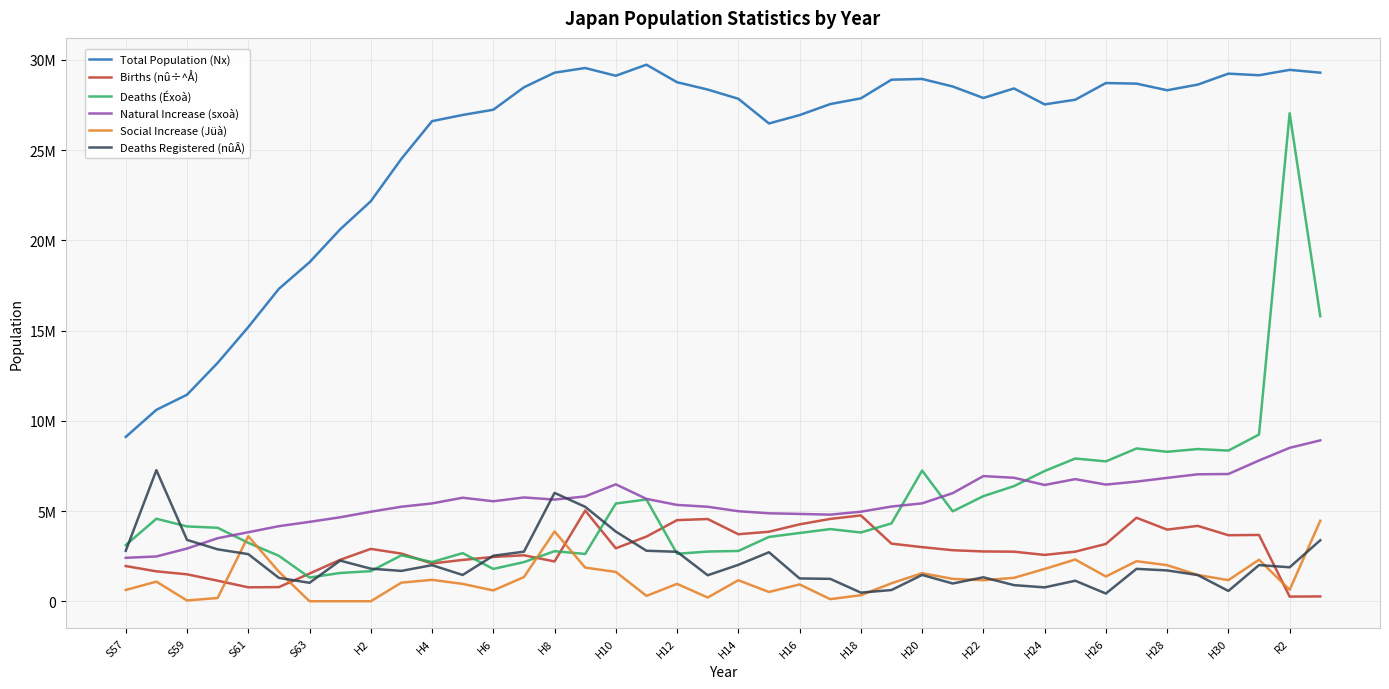

Reading left to right, what are all the values shown in this chart?

Total Population (Nx): 9106623	10606933	11444459	13208724	15192248	17312767	18784459	20608808	22165888	24518677	26604676	26948327	27237367	28480304	29291184	29549363	29121044	29732080	28761291	28355193	27844783	26476482	26939055	27550456	27867998	28901180	28942916	28525105	27888792	28417058	27532659	27792396	28716557	28683356	28317204	28629843	29237529	29148873	29446609	29291044
Births (nû÷^Å): 1949717	1657876	1492221	1138778	771996	784254	1533463	2295783	2900961	2640413	2093171	2289742	2455429	2547799	2205765	5027765	2934295	3584417	4495059	4556045	3713474	3852492	4261042	4562806	4756232	3192924	2998809	2826977	2759582	2746982	2567019	2748037	3176067	4626612	3969945	4176122	3658357	3674427	257090	267707
Deaths (Éxoà): 3110222	4571665	4145563	4071349	3237318	2517386	1313453	1566315	1667018	2545369	2173520	2665905	1792229	2168960	2773805	2621700	5416191	5638683	2630351	2753423	2786502	3564146	3782435	3998599	3810216	4314683	7240955	4982415	5823737	6379907	7216567	7909804	7750384	8466687	8281926	8434768	8347793	9238319	27039848	15794393
Natural Increase (sxoà): 2406395	2481508	2920035	3493583	3824348	4160571	4399218	4652313	4960457	5238001	5421290	5736960	5539420	5752308	5633632	5807207	6479767	5671968	5338069	5236568	4989509	4874213	4839314	4799640	4961880	5248036	5425388	5990853	6935051	6842400	6443183	6767104	6465401	6630000	6836744	7034915	7051530	7800381	8501149	8914377
Social Increase (Jüà): 625119	1086734	41970	180089	3605820	1634053	652	811	490	1030488	1185706	961981	598487	1340058	3868509	1865232	1625829	298818	962901	208183	1164735	514508	931696	115798	335209	995070	1555705	1239862	1164601	1298275	1789903	2311817	1372204	2220138	1998001	1457253	1169537	2302706	634178	4460042
Deaths Registered (nûÂ): 2796200	7264800	3400100	2876600	2611000	1295200	1022600	2252300	1805100	1682200	1999900	1456800	2523500	2746100	6005200	5232900	3861300	2798500	2740800	1441000	2016600	2715300	1263800	1241000	477700	621200	1457600	983600	1327400	893000	768800	1136600	427200	1795600	1707800	1452300	571100	2004600	1882100	3379400